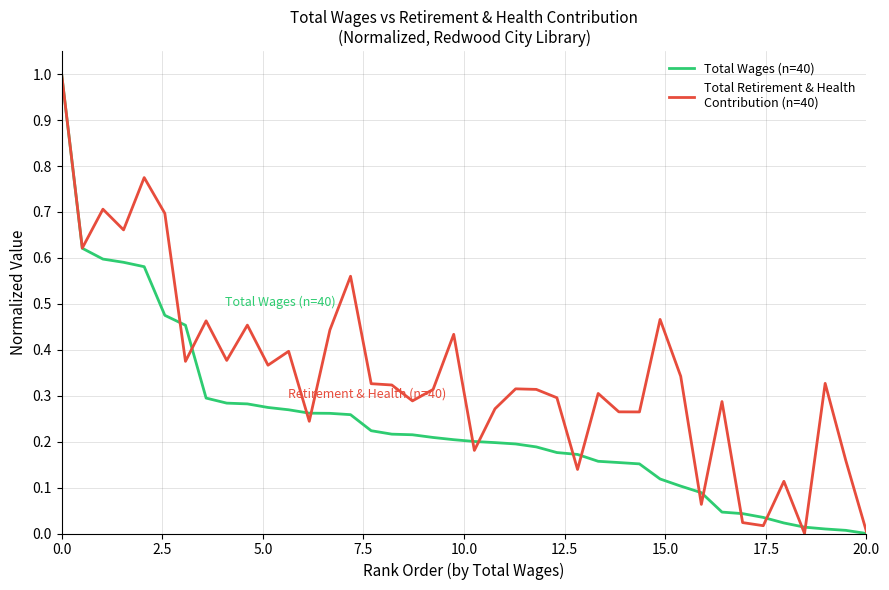

What is the maximum value shown in the chart?

1.0